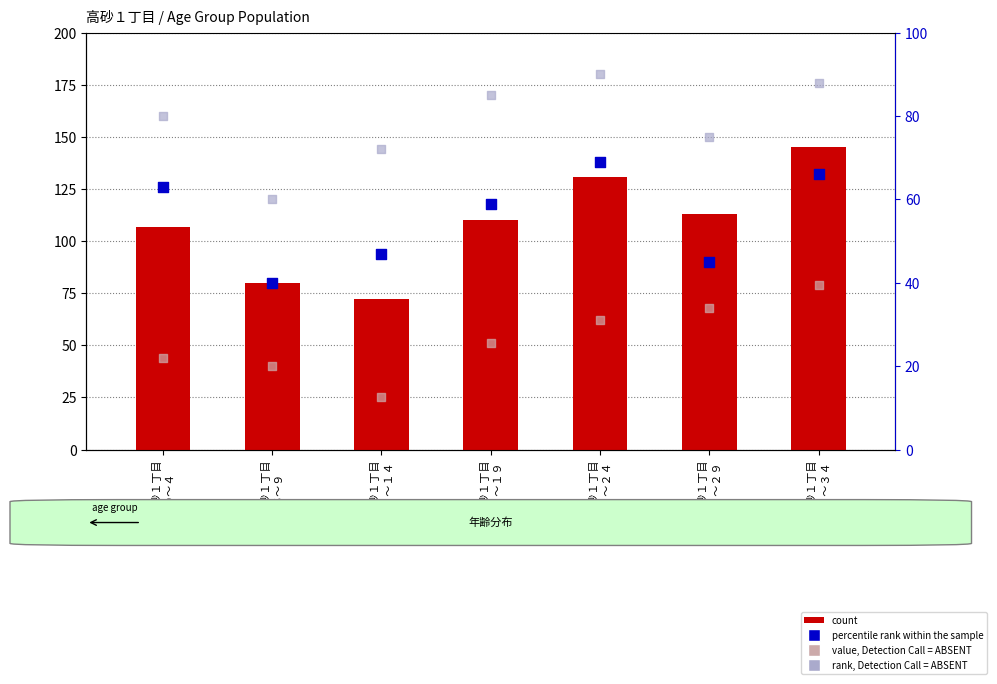

At how many categories does at least one series exceed 131?

1